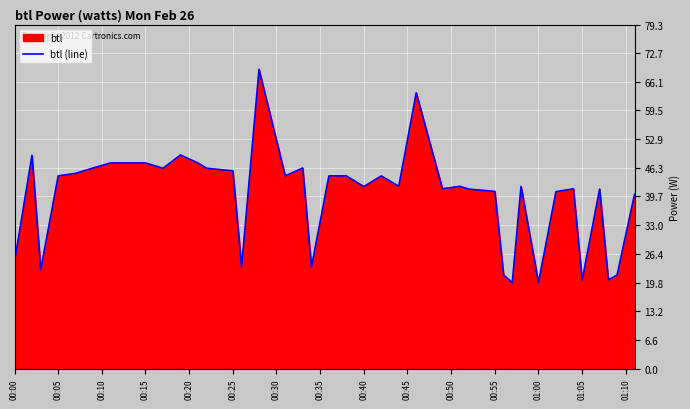

What is the greatest value displayed?

69.0